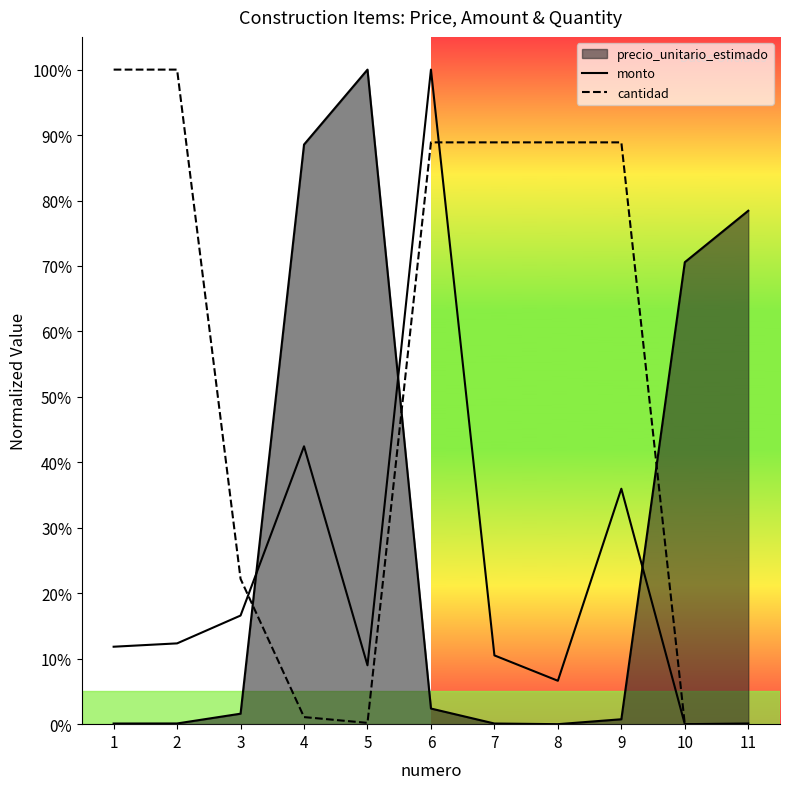

At which label is cantidad closest to 0?

10